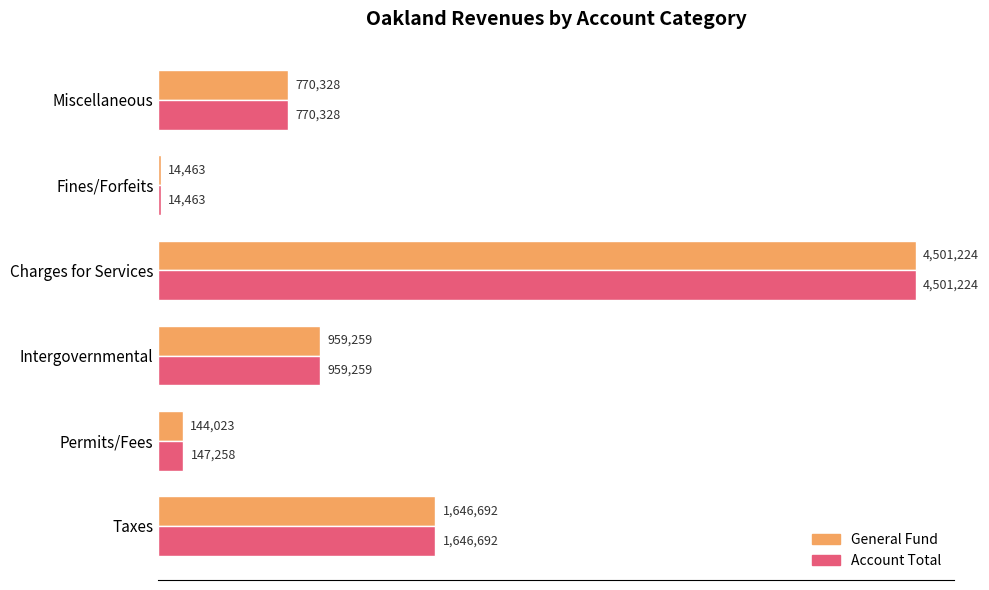

Reading left to right, what are all the values shown in this chart?

General Fund: 1646692	144023	959259	4501224	14463	770328
Account Total: 1646692	147258	959259	4501224	14463	770328